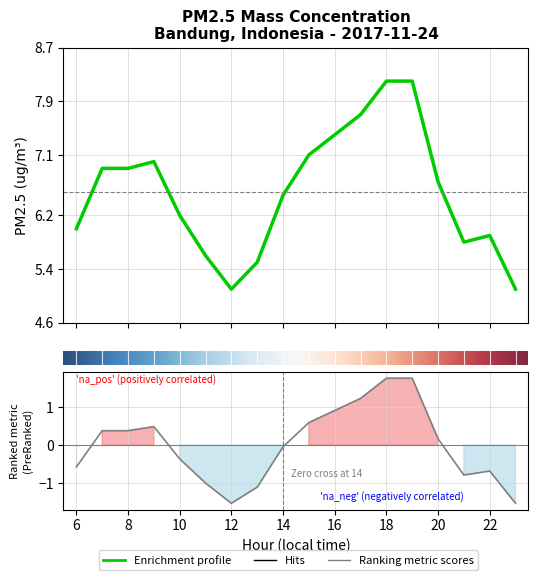

Reading right to left, transcribe all the data shown in this chart.

23=5.1	22=5.9	21=5.8	20=6.7	19=8.2	18=8.2	17=7.7	16=7.4	15=7.1	14=6.5	13=5.5	12=5.1	11=5.6	10=6.2	9=7.0	8=6.9	7=6.9	6=6.0